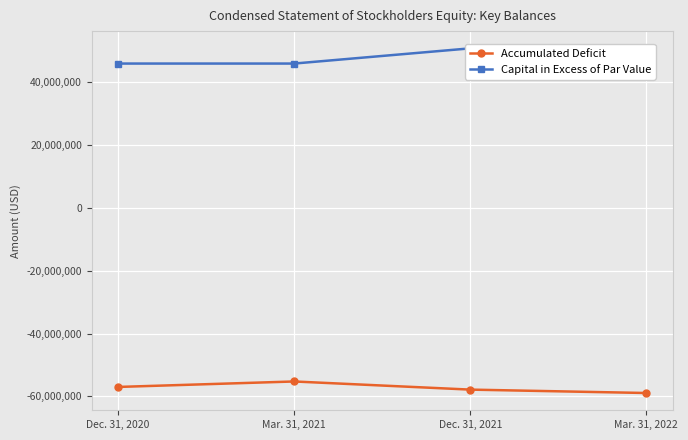

What is the sum of the Accumulated Deficit values at Dec. 31, 2020 and Mar. 31, 2021?

-112205066